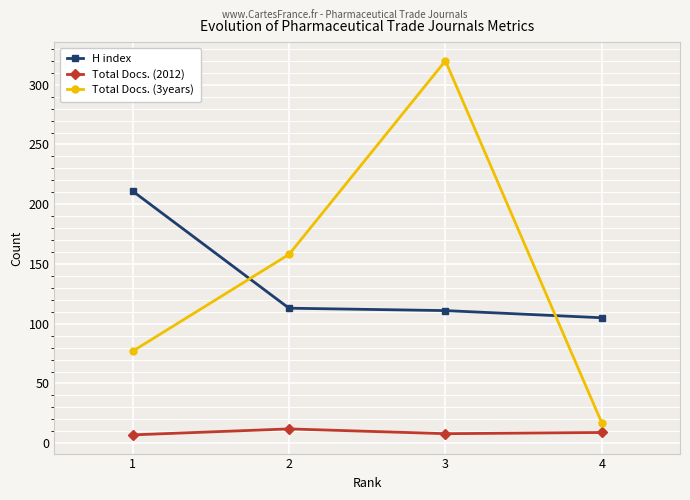

What is the average value of the H index series?

135